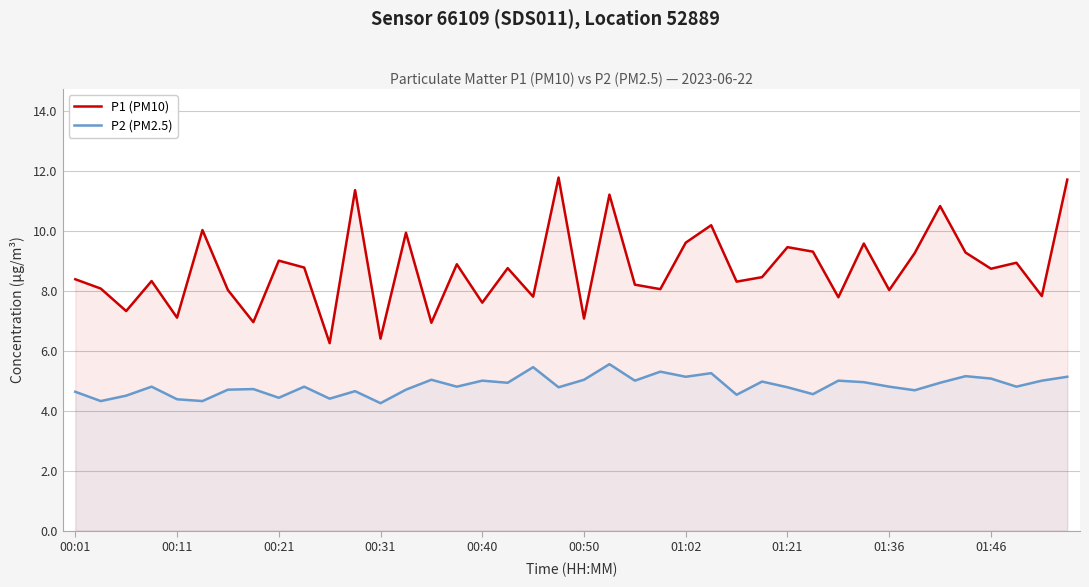

Which series has the largest total across all categories?

P1 (PM10)